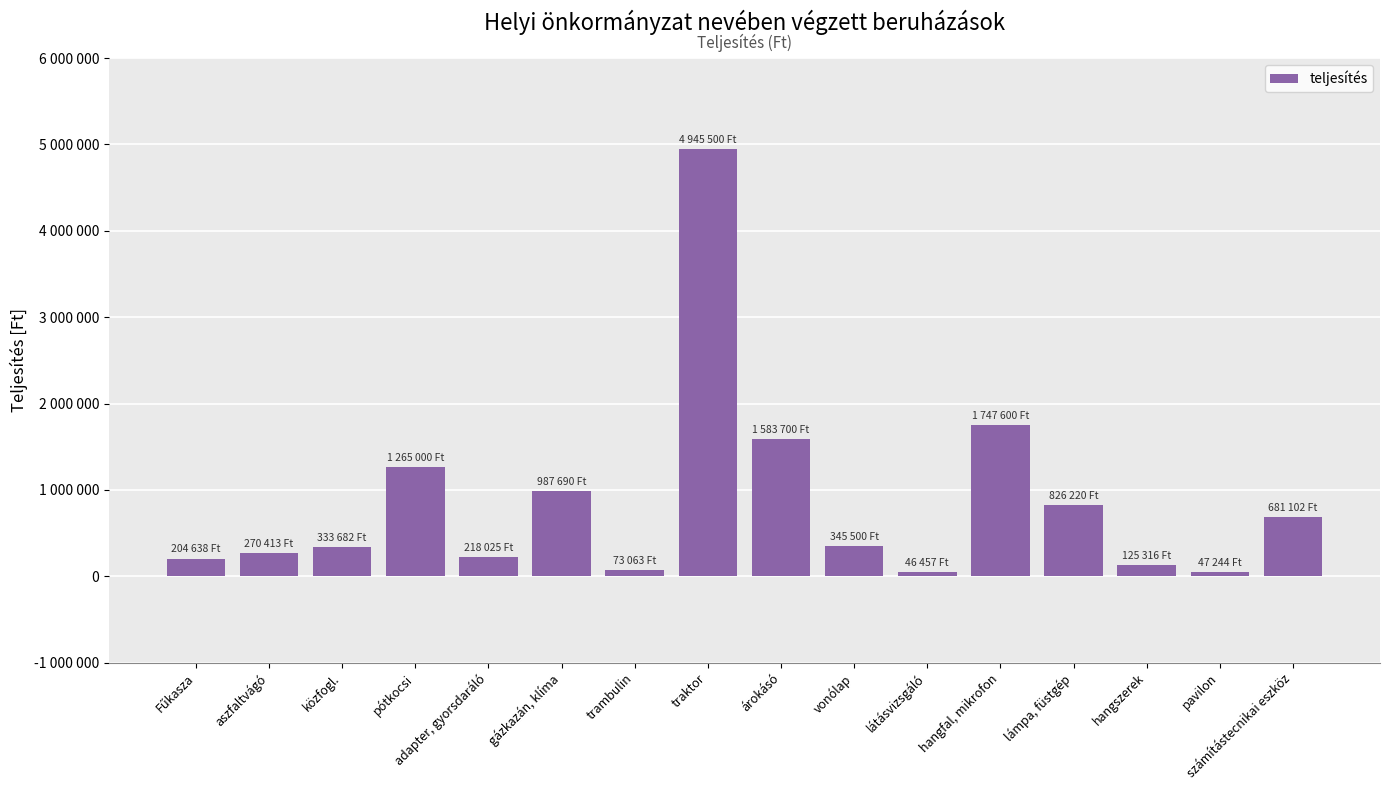

Rank the categories by value from lowest to highest.

látásvizsgáló, pavilon, trambulin, hangszerek, Fűkasza, adapter, gyorsdaráló, aszfaltvágó, közfogl., vonólap, számítástecnikai eszköz, lámpa, füstgép, gázkazán, klíma, pótkocsi, árokásó, hangfal, mikrofon, traktor